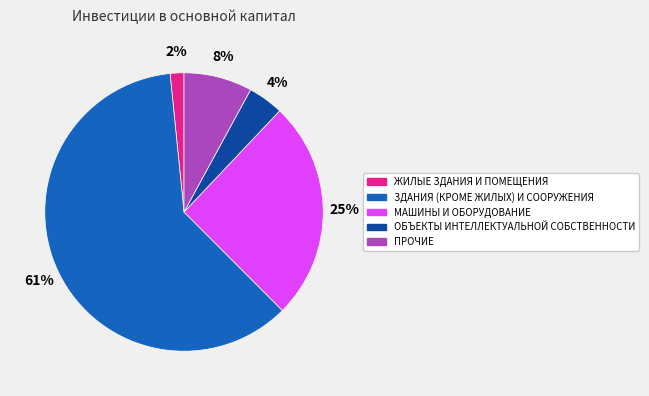

To the nearest percent, what is the difference between the largest and smallest slice percentages?

59%